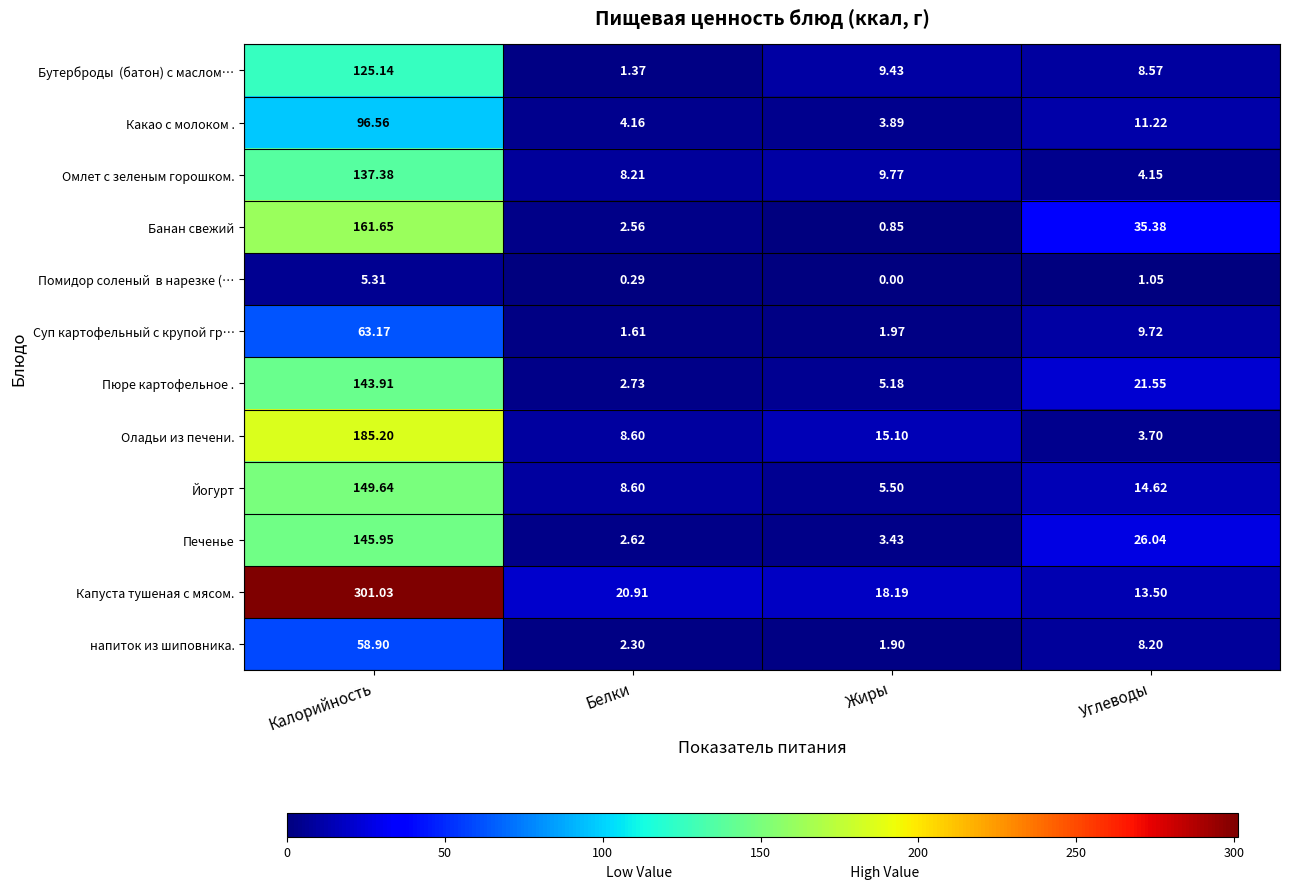

What is the spread (max minus min) of values at Жиры?

18.2